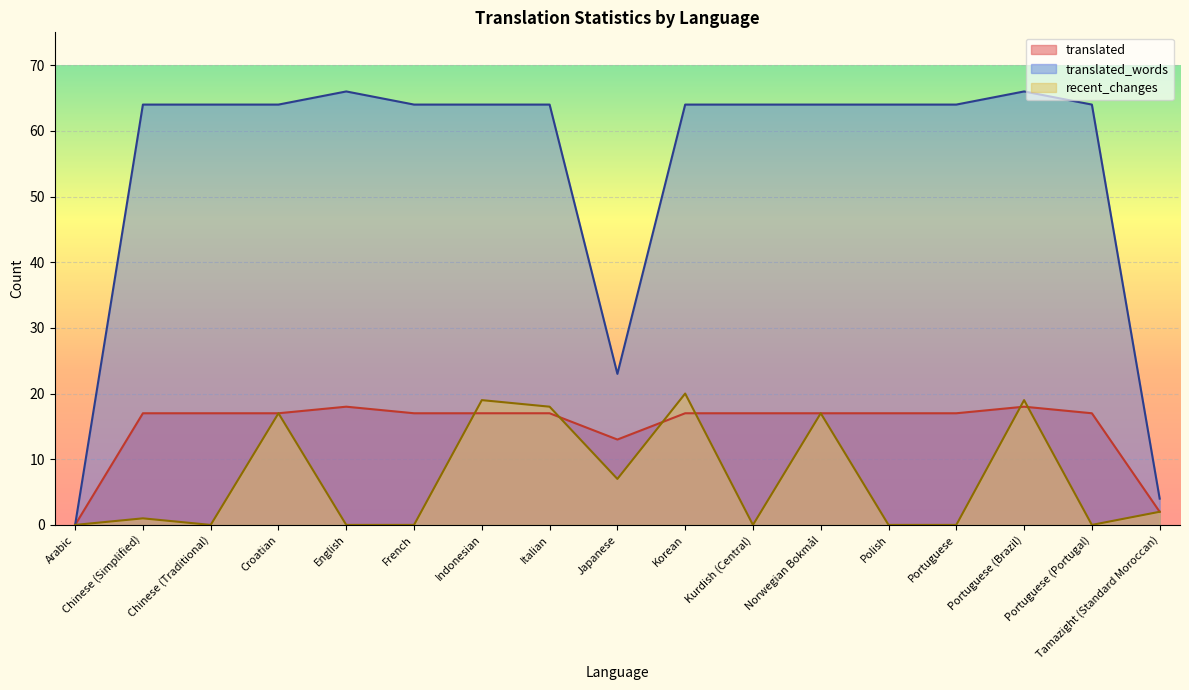

True or false: recent_changes and translated_words intersect in this chart.

False